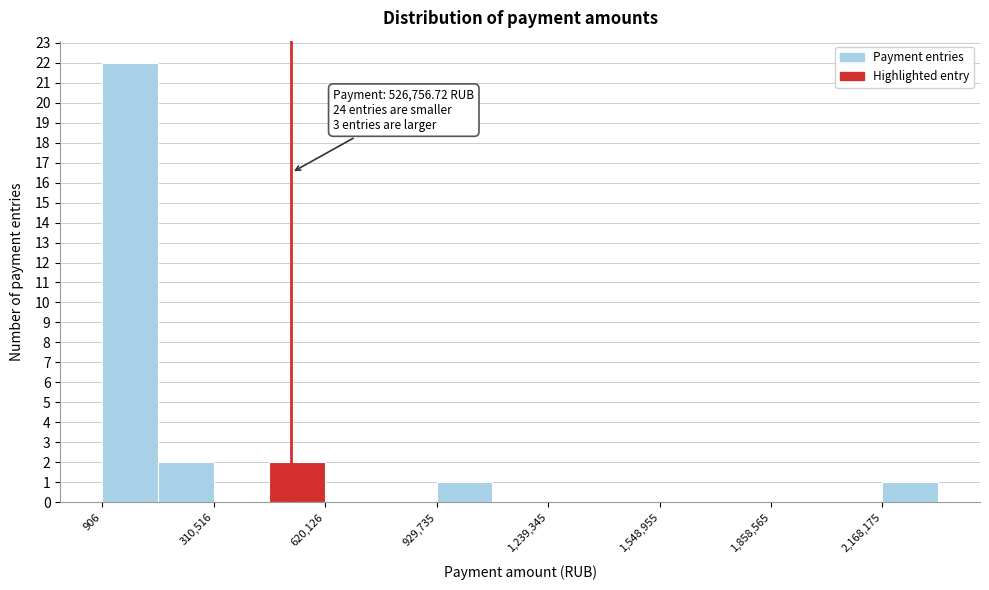

Read against the x-axis, roughly where is the centre of the tallest bar?

100000